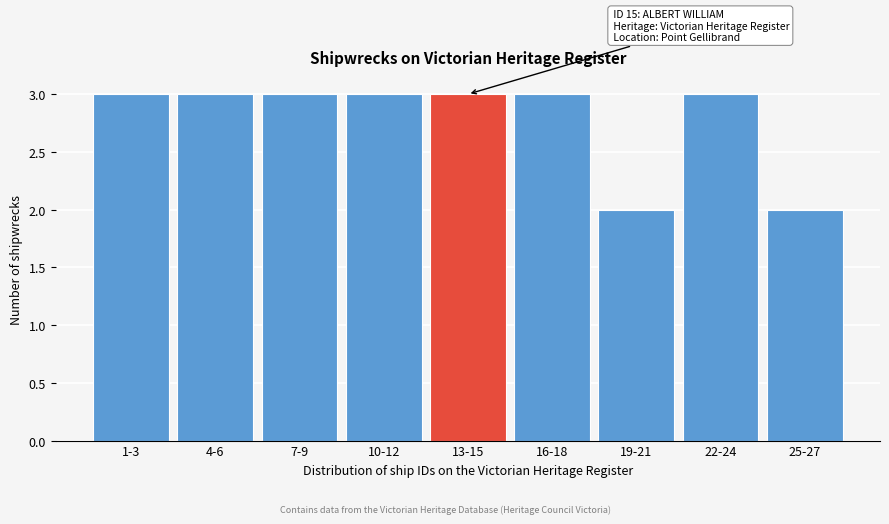

Reading left to right, list all the values displayed in this chart.

1-3=3	4-6=3	7-9=3	10-12=3	13-15=3	16-18=3	19-21=2	22-24=3	25-27=2